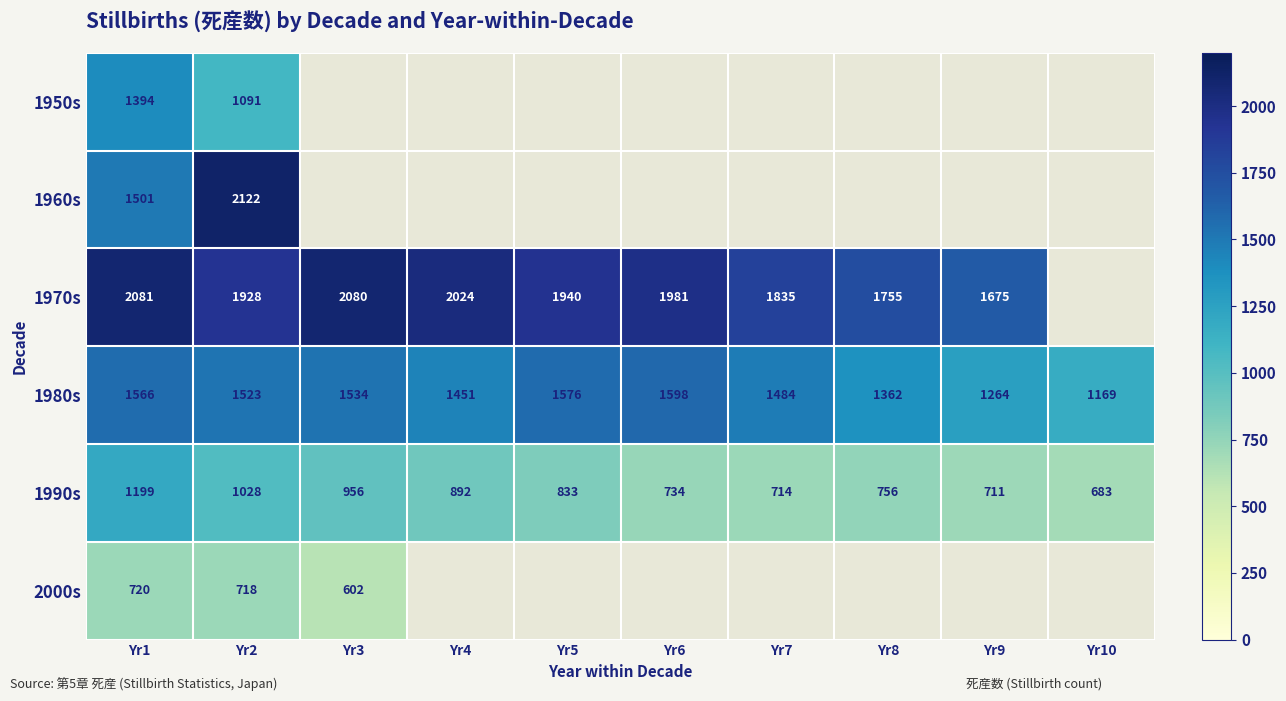

Where does the 1990s series first go above 833?

Yr1